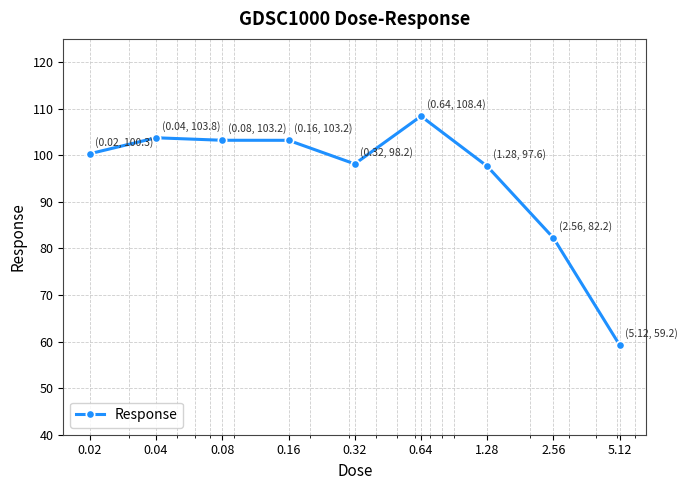

Reading right to left, list all the values displayed in this chart.

59.2	82.2	97.6	108.4	98.2	103.2	103.2	103.8	100.3